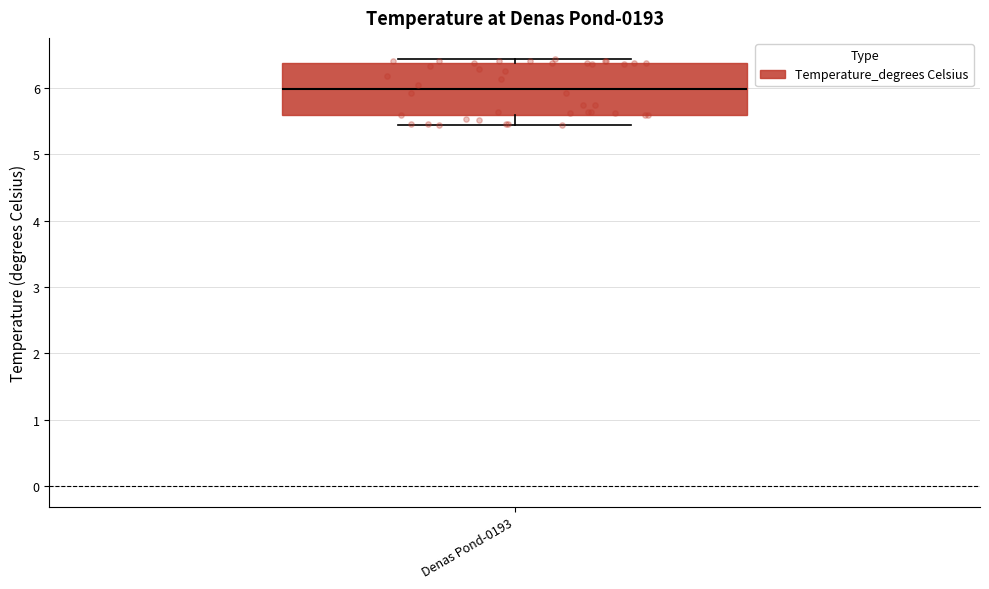

Read this box plot against the y-axis: the position of the median line, the range covered by the box, and the ends of both whiskers. The values are not printed on the chart, so give them approximately, as read against the axis.

median 6.0, box 5.6 to 6.4, whiskers 5.4 to 6.4 (just above the box's upper edge)